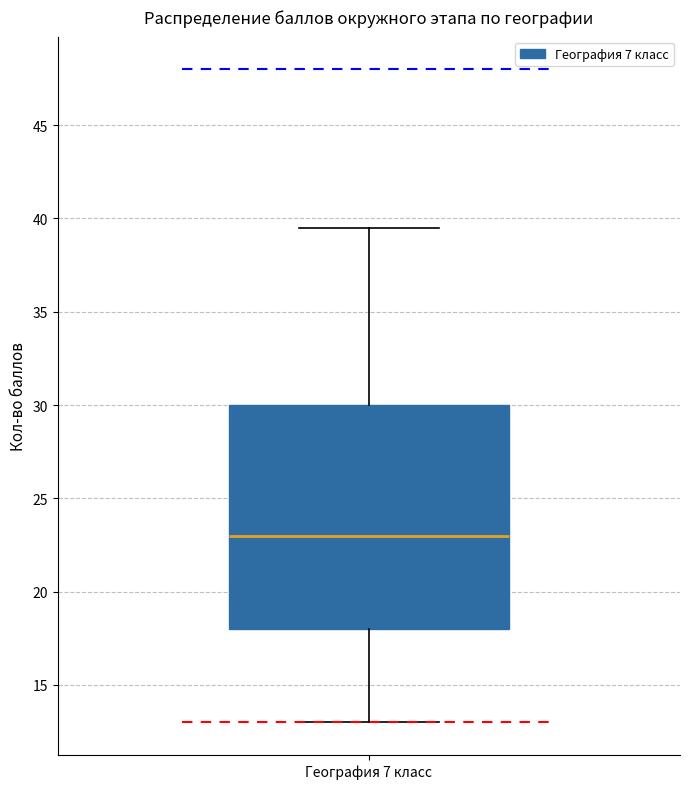

Read this box plot against the y-axis: the position of the median line, the range covered by the box, and the ends of both whiskers. The values are not printed on the chart, so give them approximately, as read against the axis.

median 23.0, box 18.0 to 30.0, whiskers 13.0 to 39.5